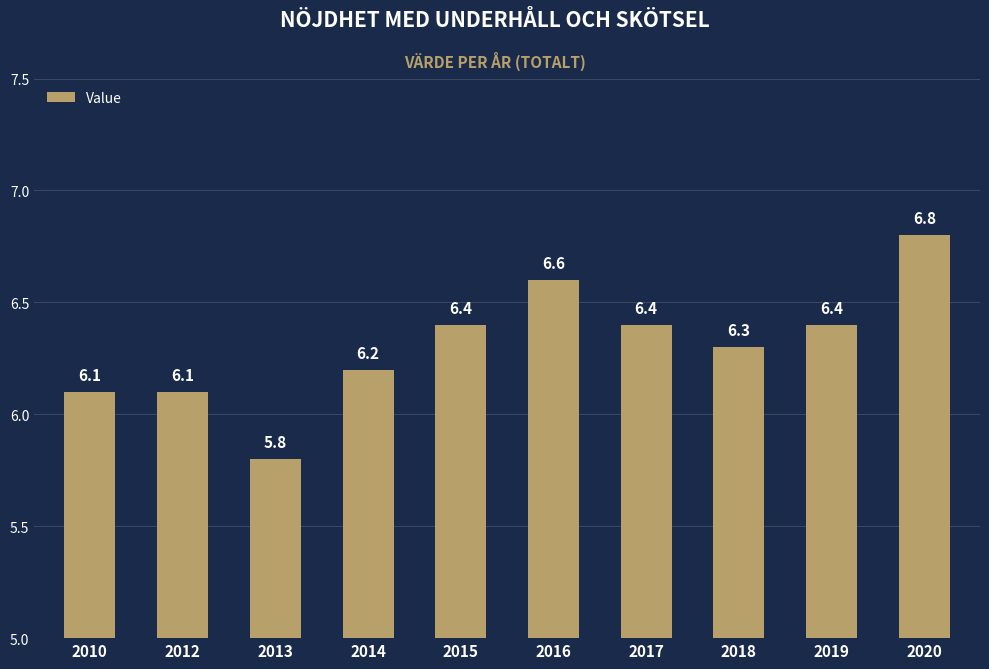

How many bars are there in total?

10